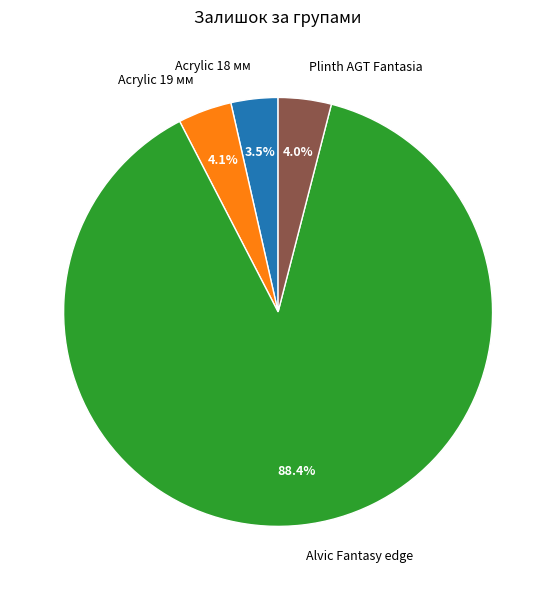

What percentage is NOT represented by Acrylic 19 мм?

95.9%